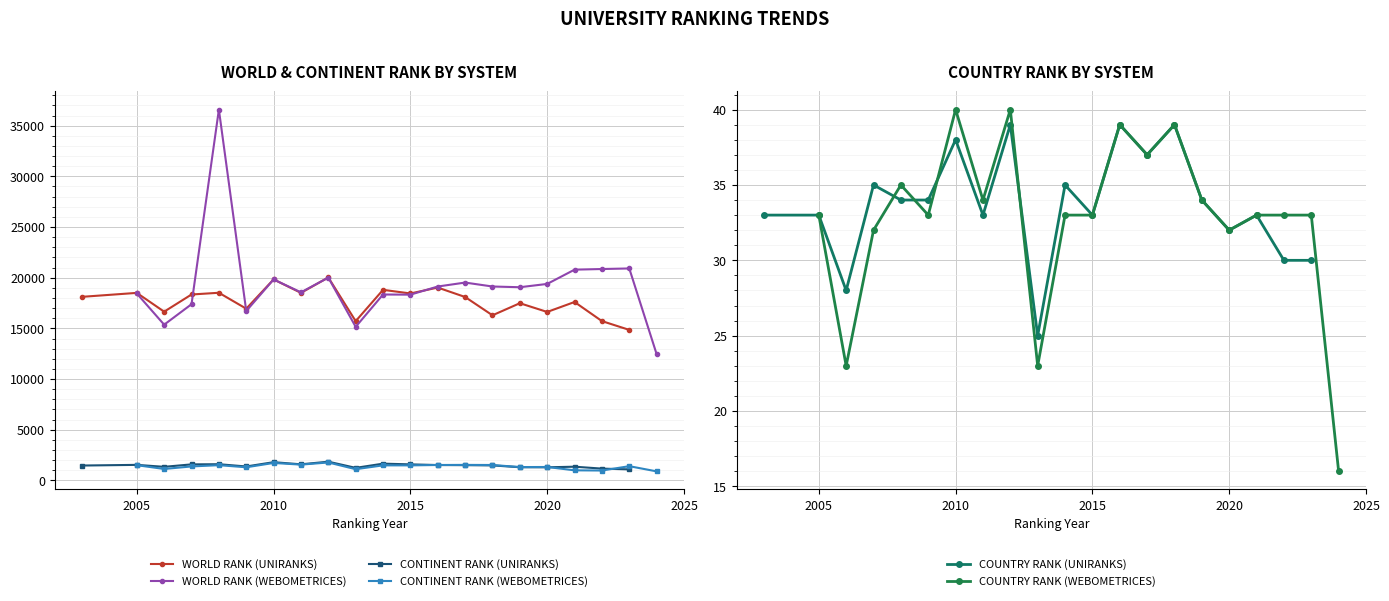

Where does the WORLD RANK (UNIRANKS) series first go above 18114?

2005